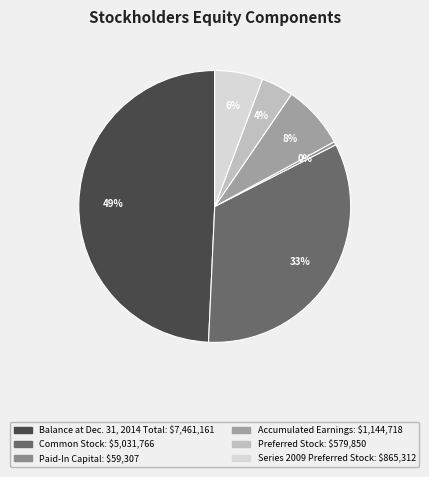

How many segments does this pie chart have?

6